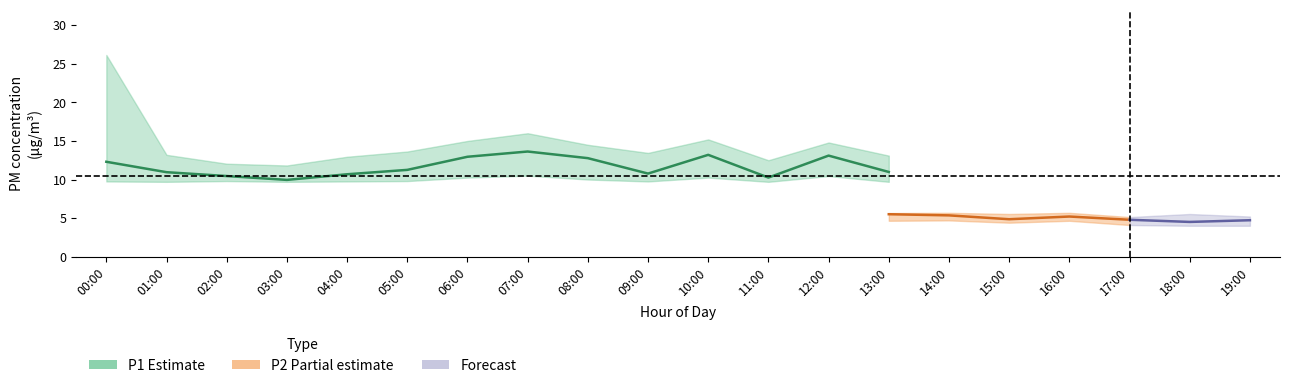

What is the label of the 12th point from the right?

08:00